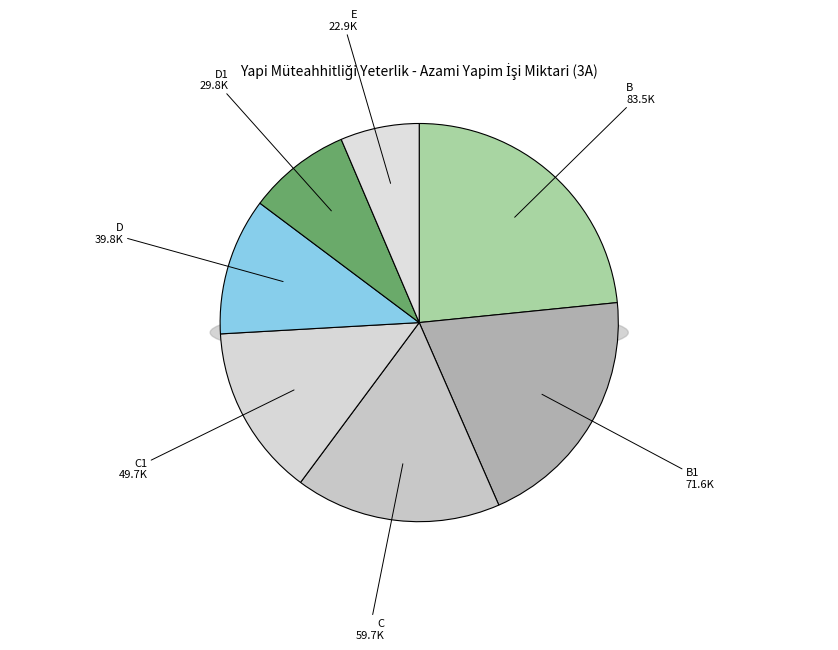

How many slices are in this pie chart?

7